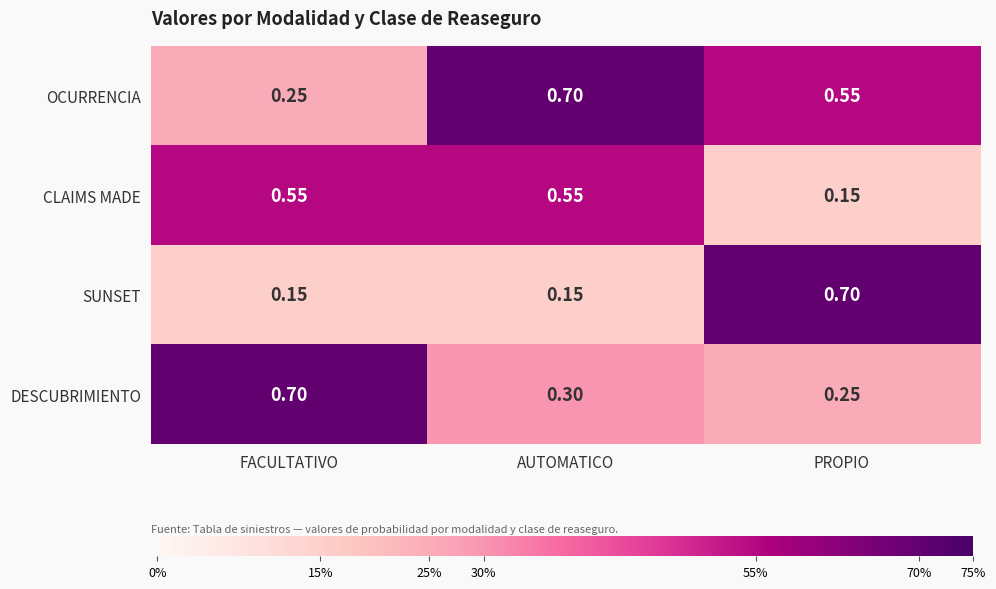

At which category is the sum across all series the highest?

AUTOMATICO